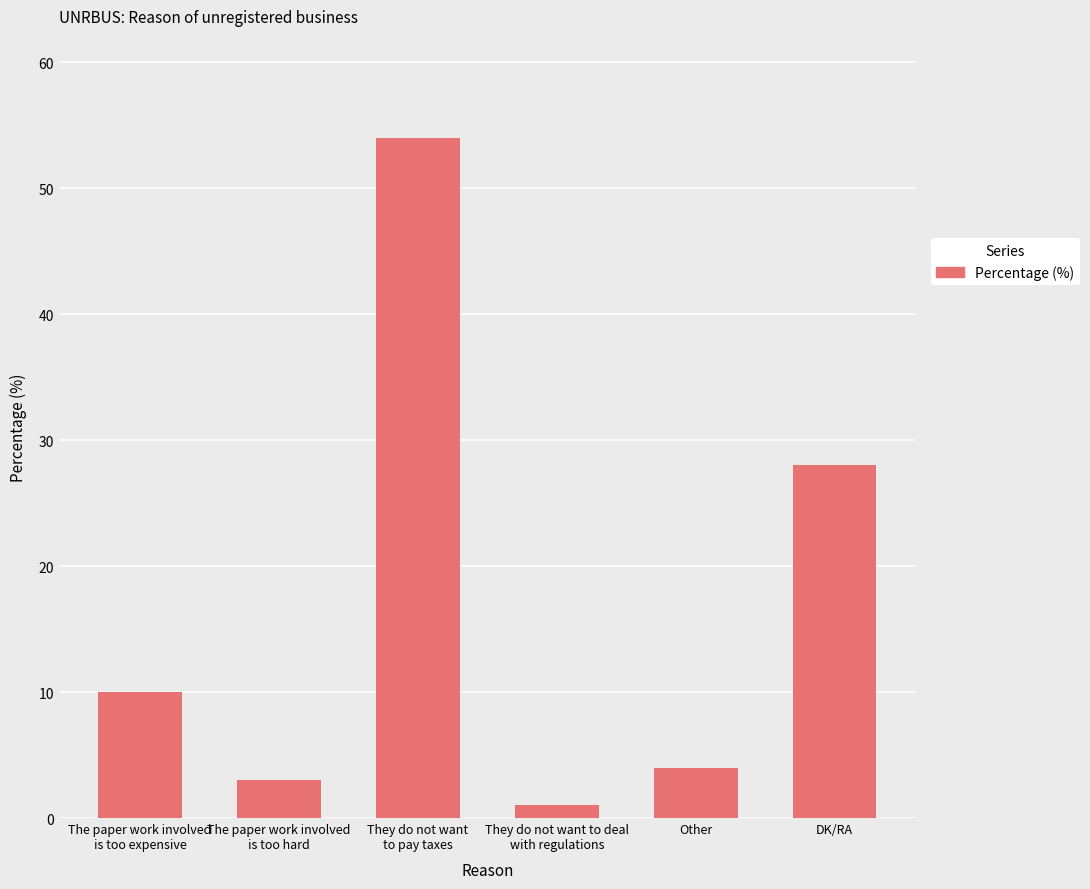

What is the change in value from The paper work involved
is too expensive to They do not want to deal
with regulations?

-9